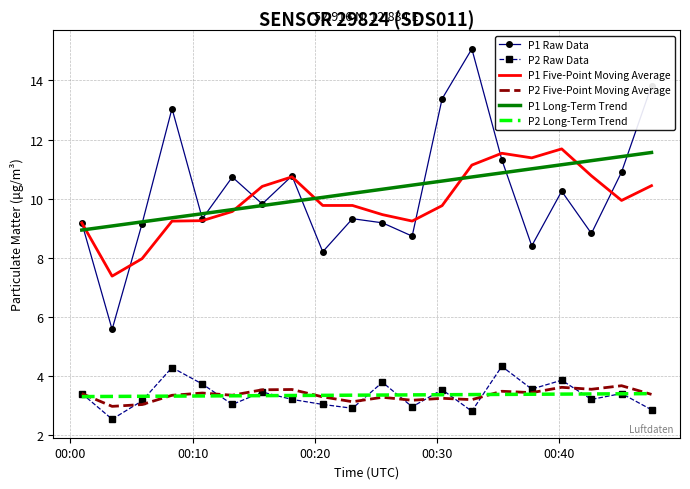

What is the sum of all P1 Five-Point Moving Average values?

198.6